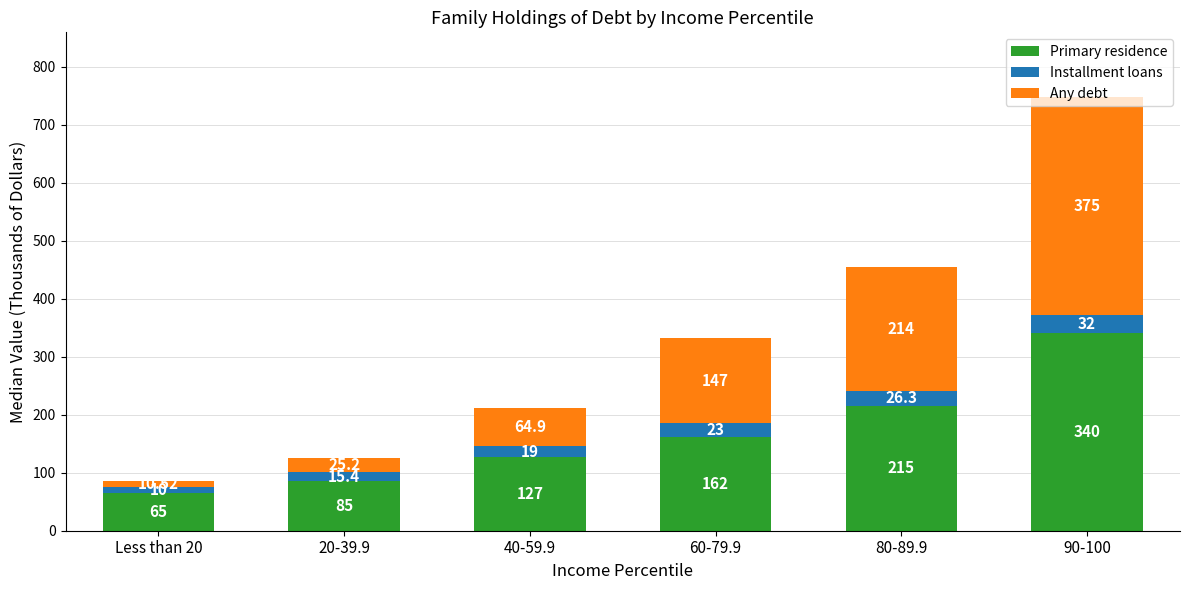

What is the sum of the Primary residence values at 90-100 and 80-89.9?

555.0